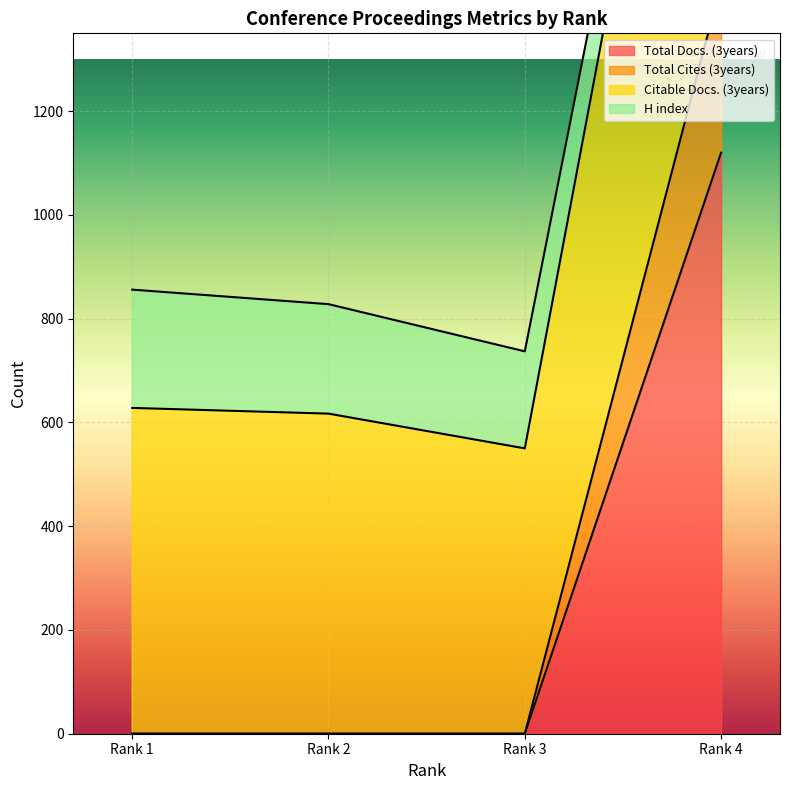

At how many categories does at least one series exceed 2505?

1